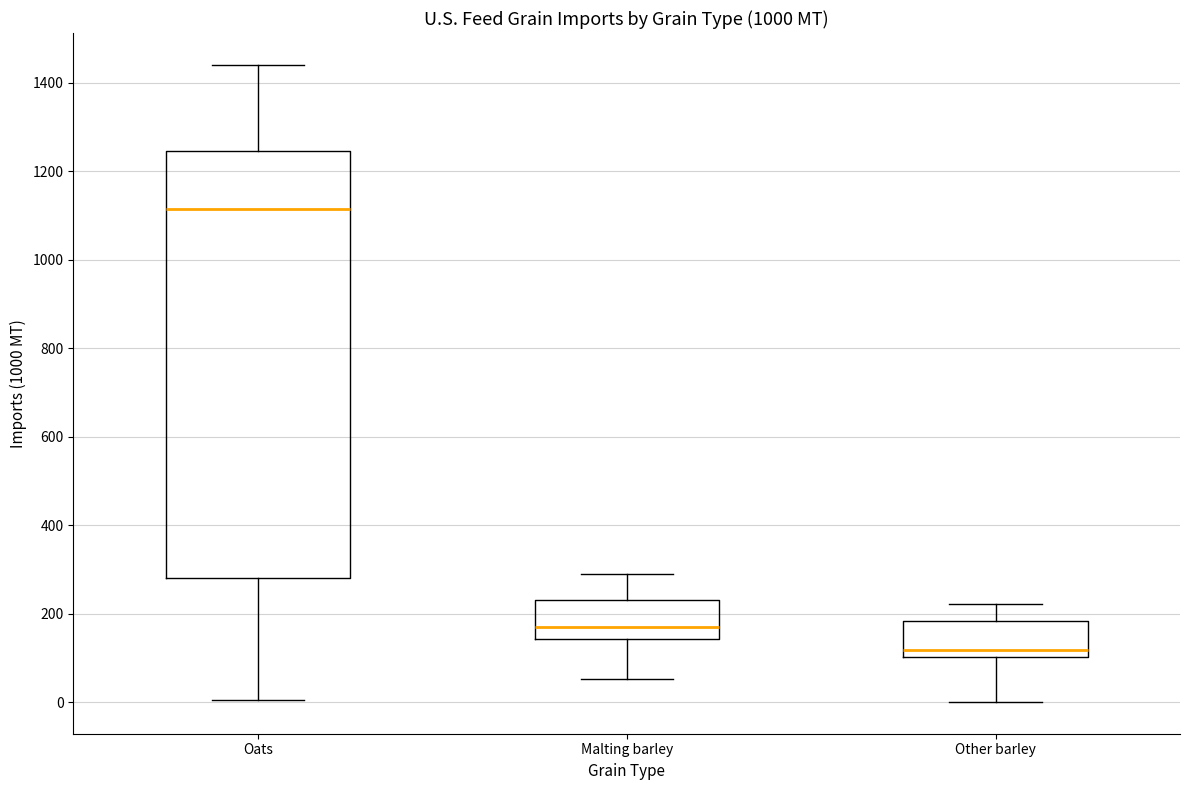

Comparing the boxes themselves (not the whiskers), which one is the tallest?

Oats